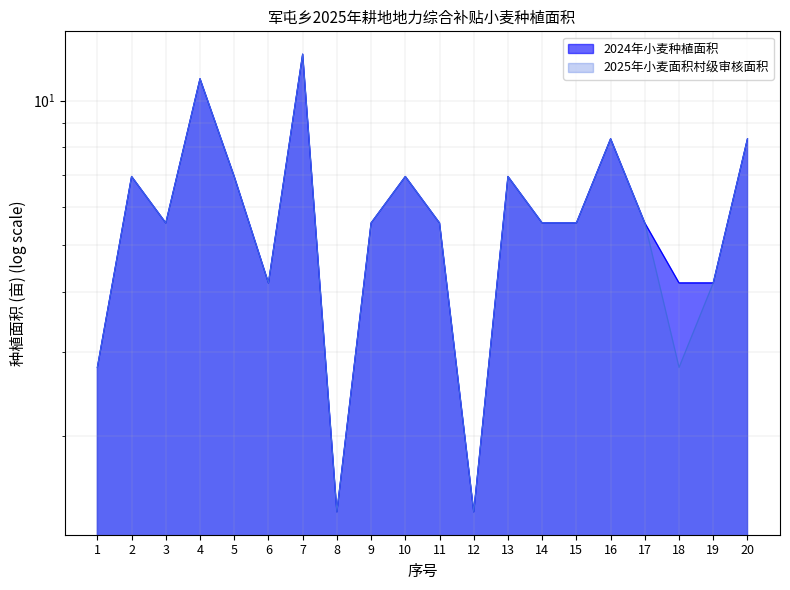

True or false: 2024年小麦种植面积 and 2025年小麦面积村级审核面积 intersect in this chart.

False